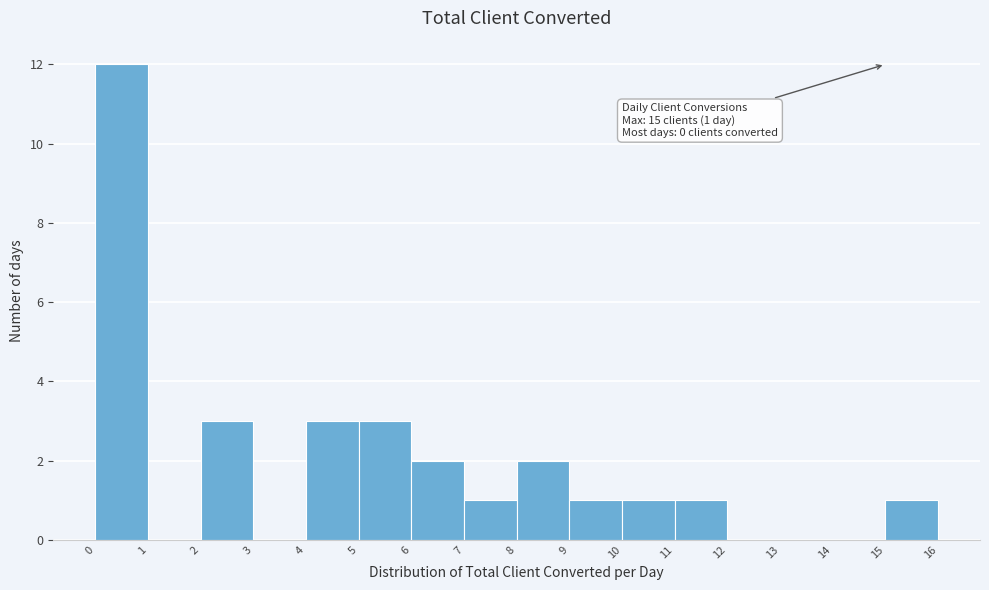

Which range on the x-axis has the tallest bar?

0 to 1